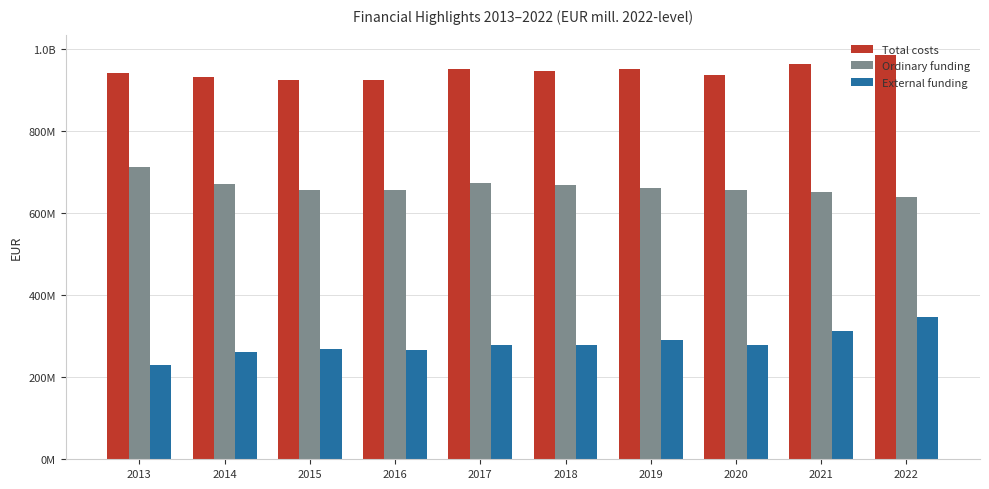

List the series in order of their peak value, lowest first.

External funding, Ordinary funding, Total costs